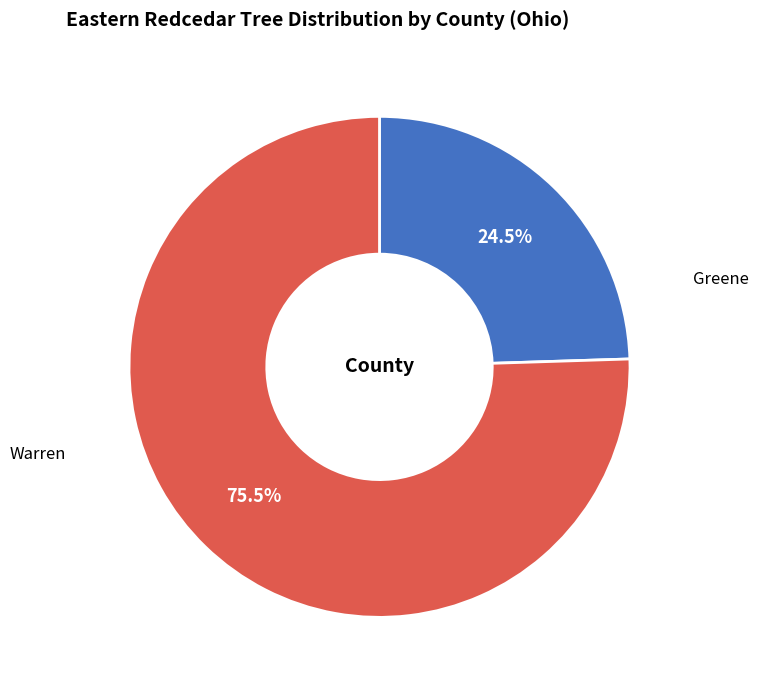

What is the total percentage of Warren and Greene?

100.0%